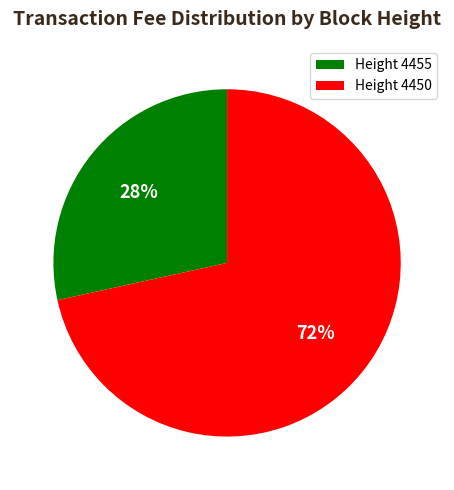

Does any single category account for the majority?

Yes